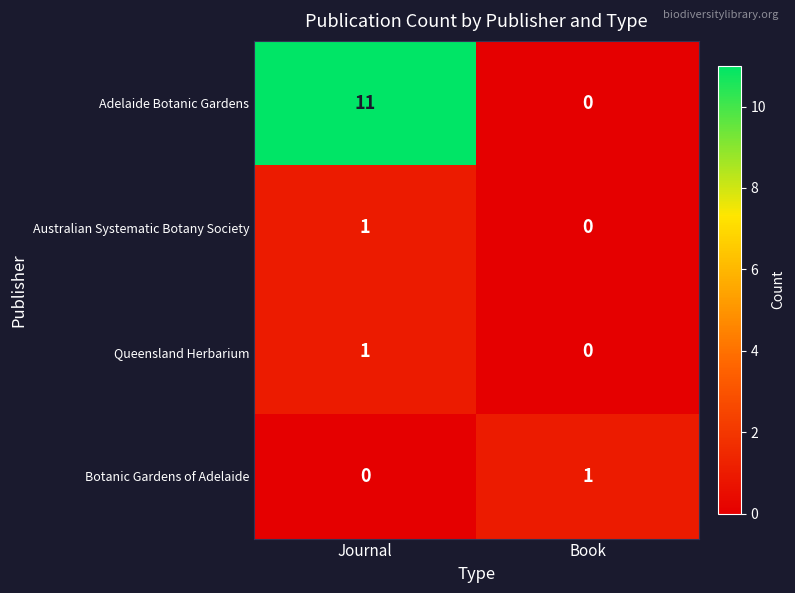

Which series changed the most between Journal and Book?

Adelaide Botanic Gardens